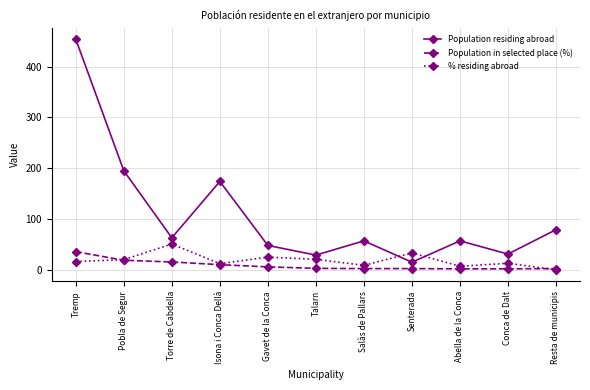

Rank the series by their maximum value, from highest to lowest.

Population residing abroad, % residing abroad, Population in selected place (%)